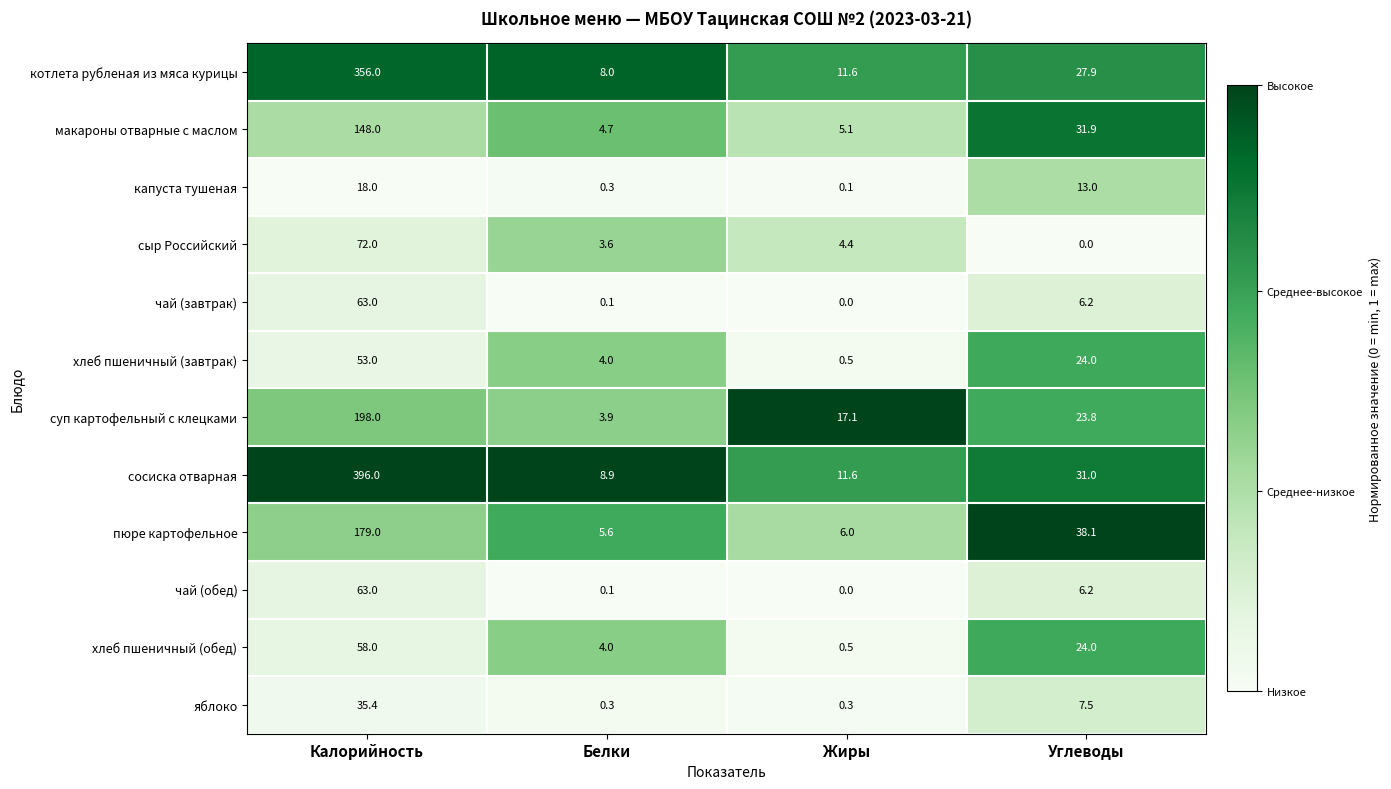

What is the difference between the highest and lowest values at Углеводы?

38.1